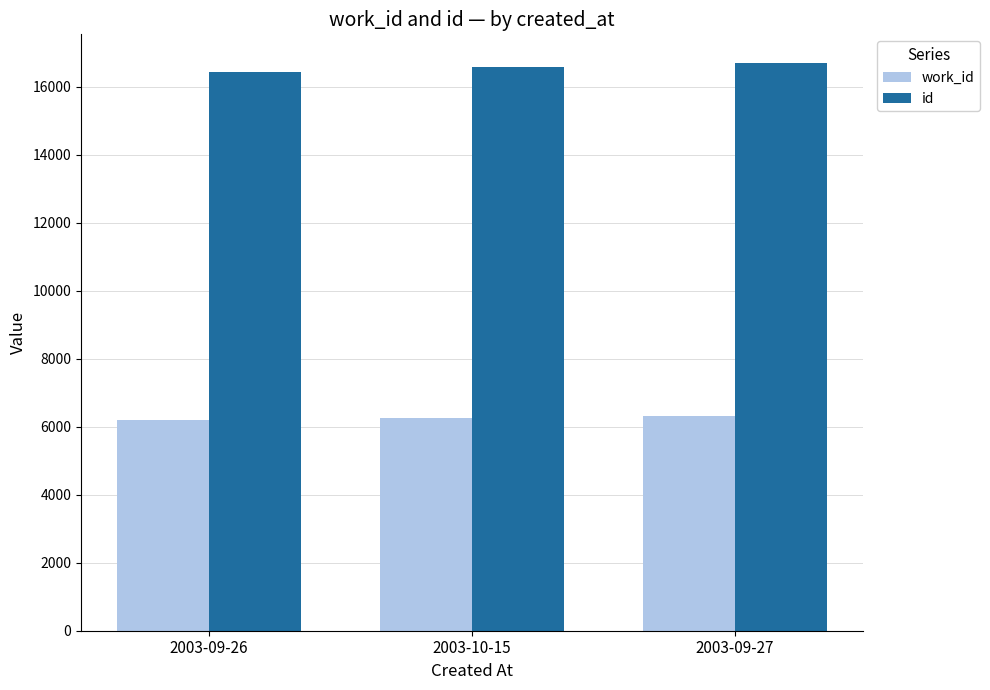

What is the label of the 3rd bar from the right?

2003-09-26